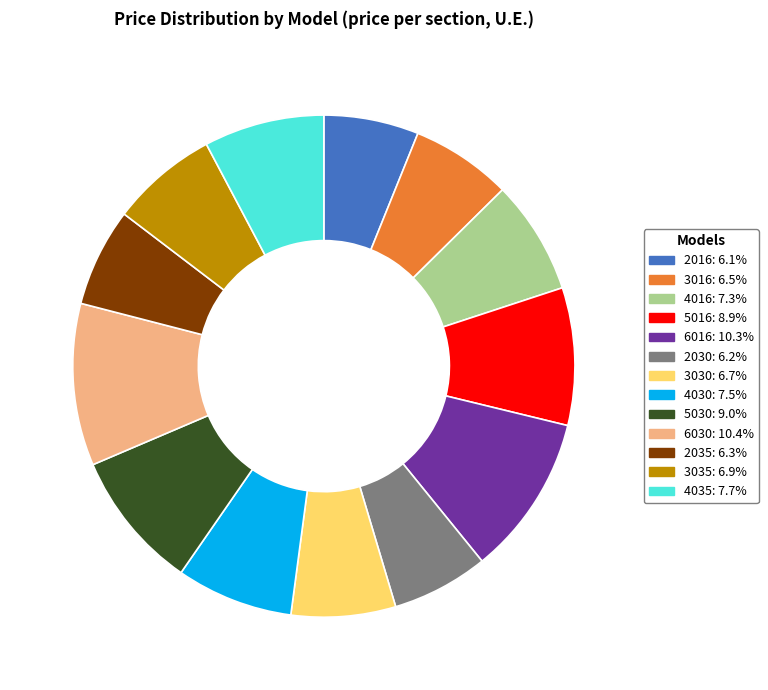

Combined, do 2035: 6.3% and 4016: 7.3% account for over 50%?

No